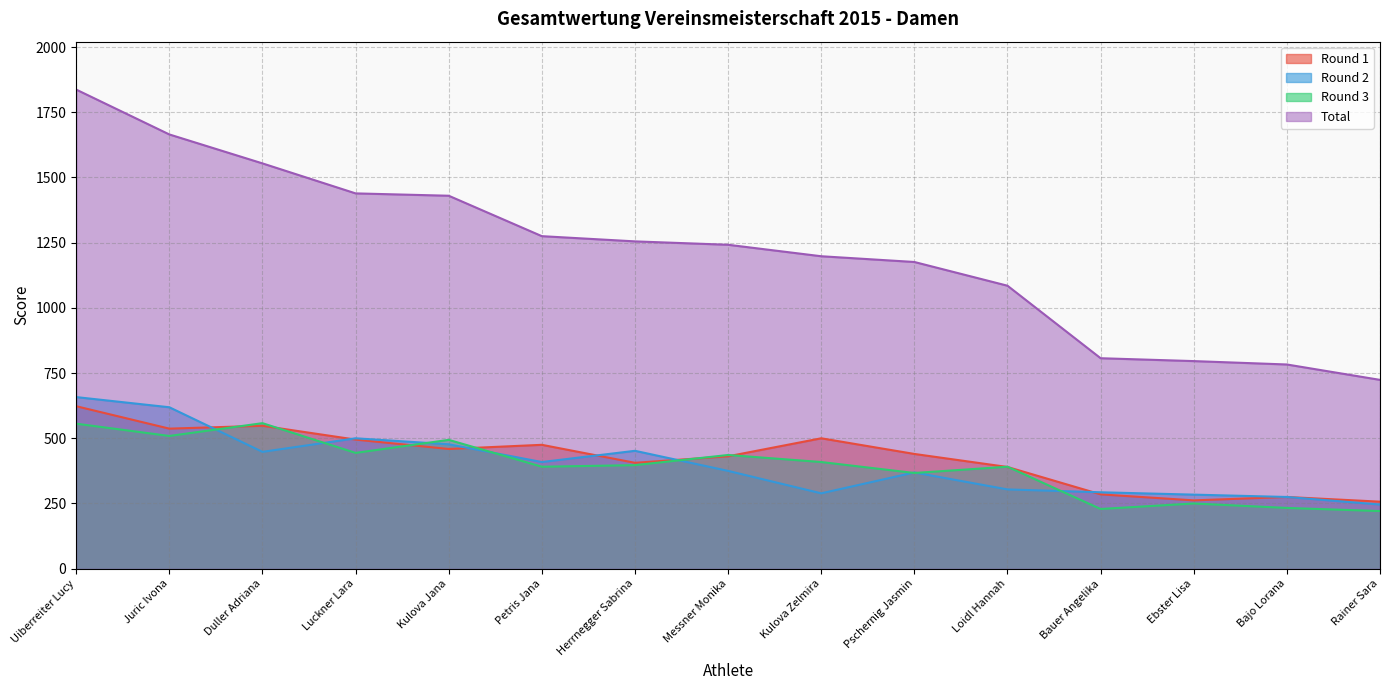

What is the total value across all series at Petris Jana?

2550